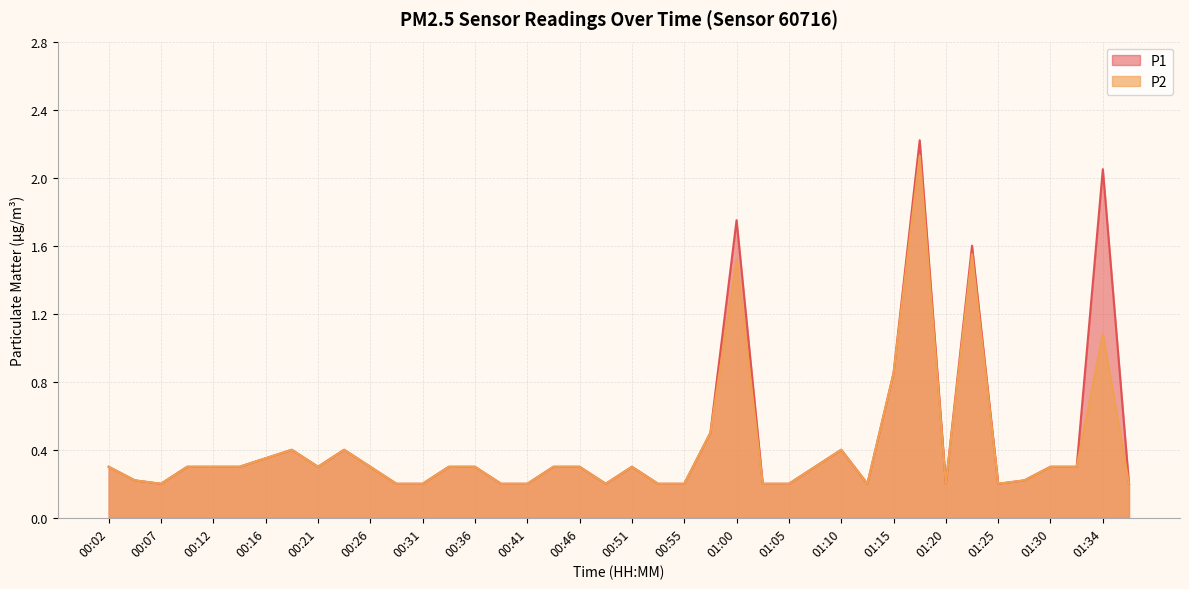

How many lines are shown in the chart?

2